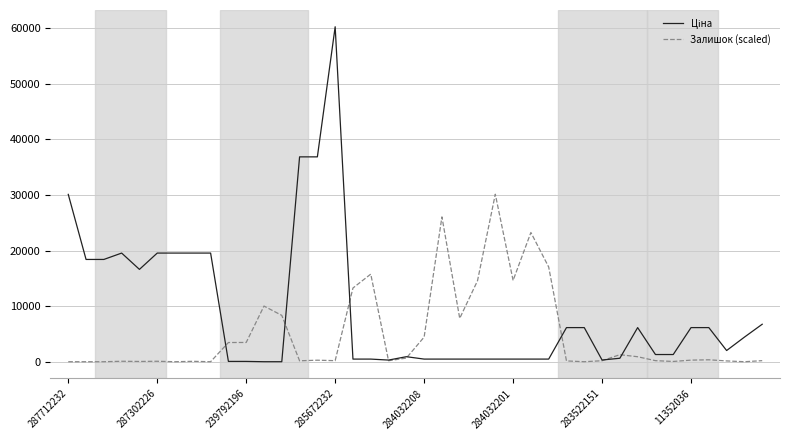

What is the highest value of the Залишок (scaled) series?

30130.7